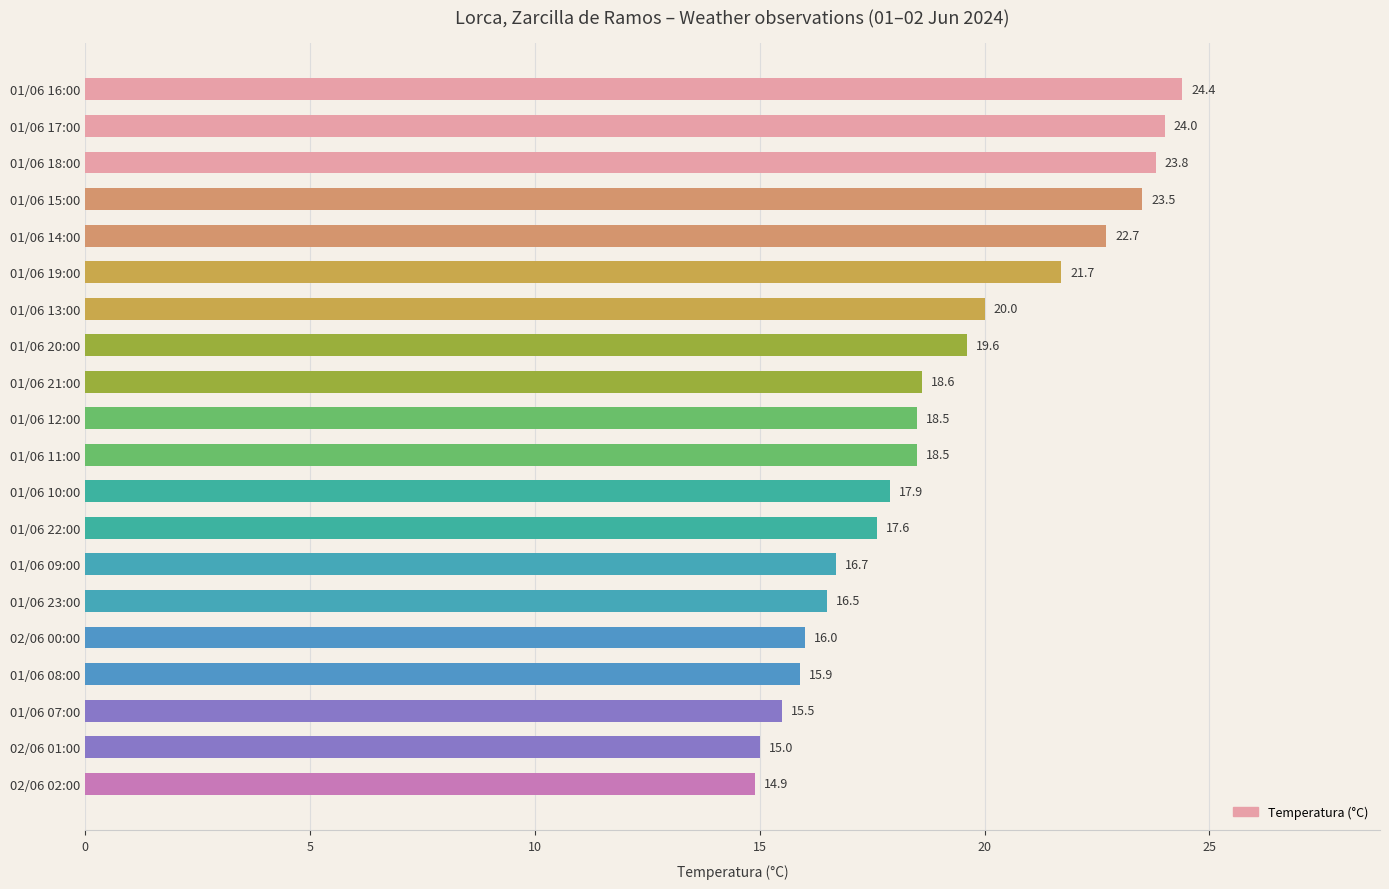

Reading bottom to top, transcribe all the data shown in this chart.

14.9	15.0	15.5	15.9	16.0	16.5	16.7	17.6	17.9	18.5	18.5	18.6	19.6	20.0	21.7	22.7	23.5	23.8	24.0	24.4